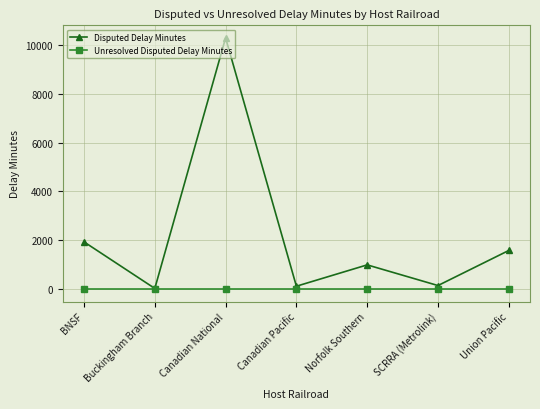

List the series in order of their peak value, lowest first.

Unresolved Disputed Delay Minutes, Disputed Delay Minutes